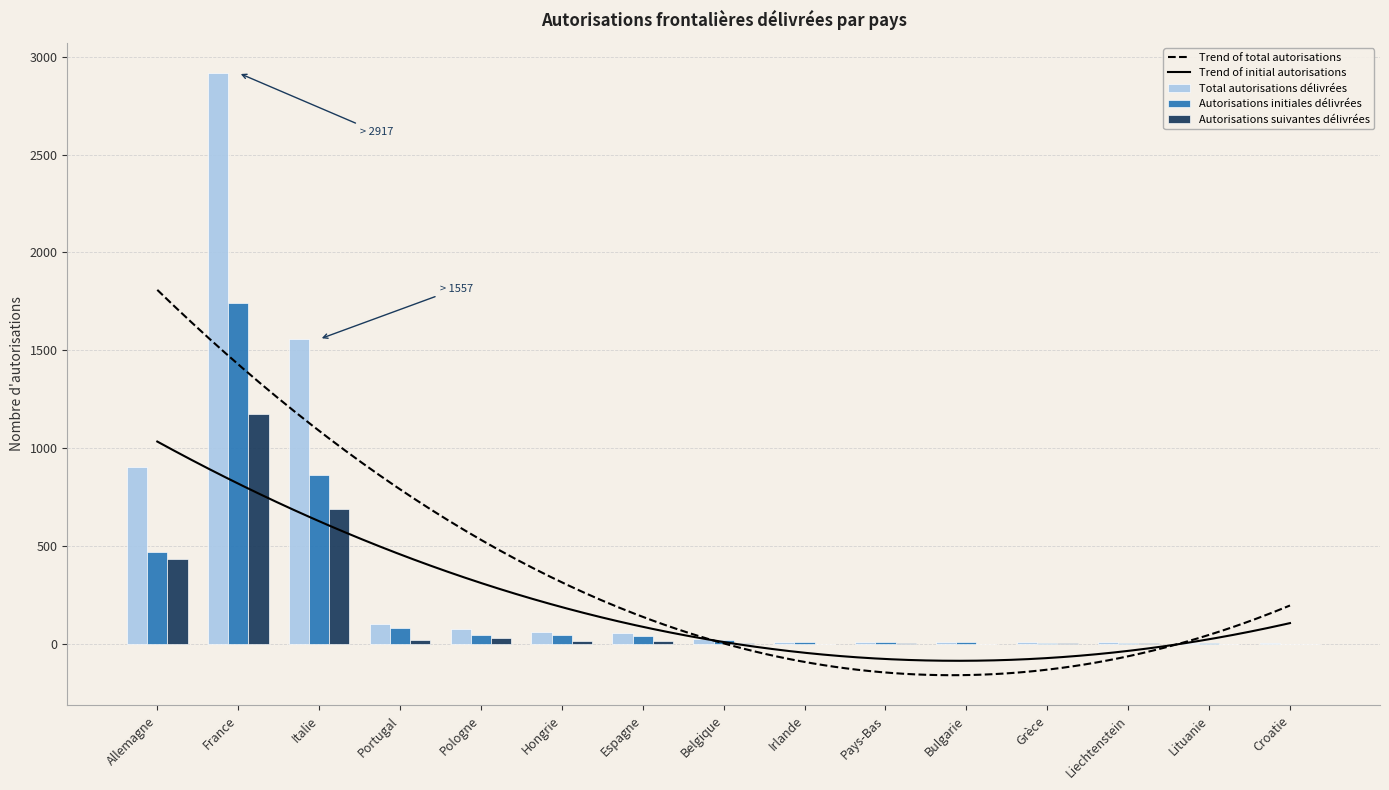

What is the difference between the maximum and minimum values in the Autorisations suivantes délivrées series?

1172